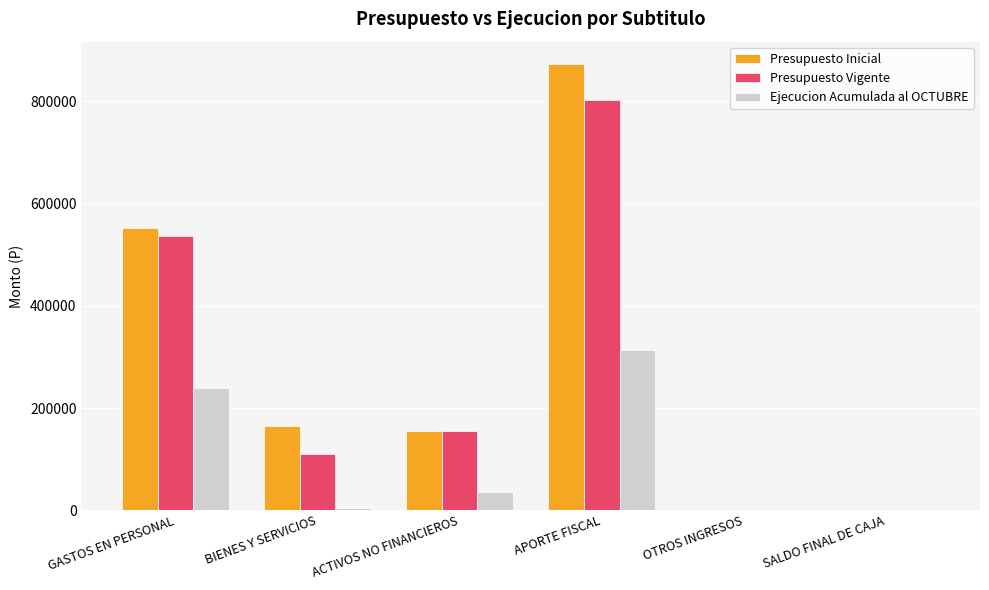

Is the value of Ejecucion Acumulada al OCTUBRE at BIENES Y SERVICIOS greater than the value of Presupuesto Vigente at GASTOS EN PERSONAL?

No